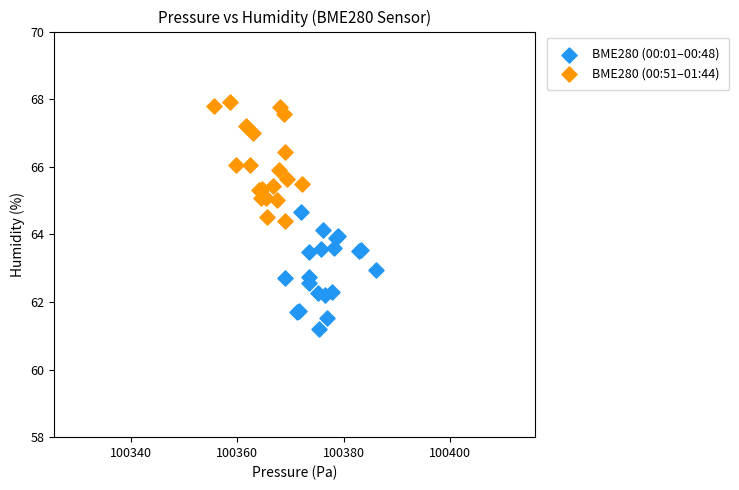

What are all the series names shown in the legend?

BME280 (00:01–00:48), BME280 (00:51–01:44)